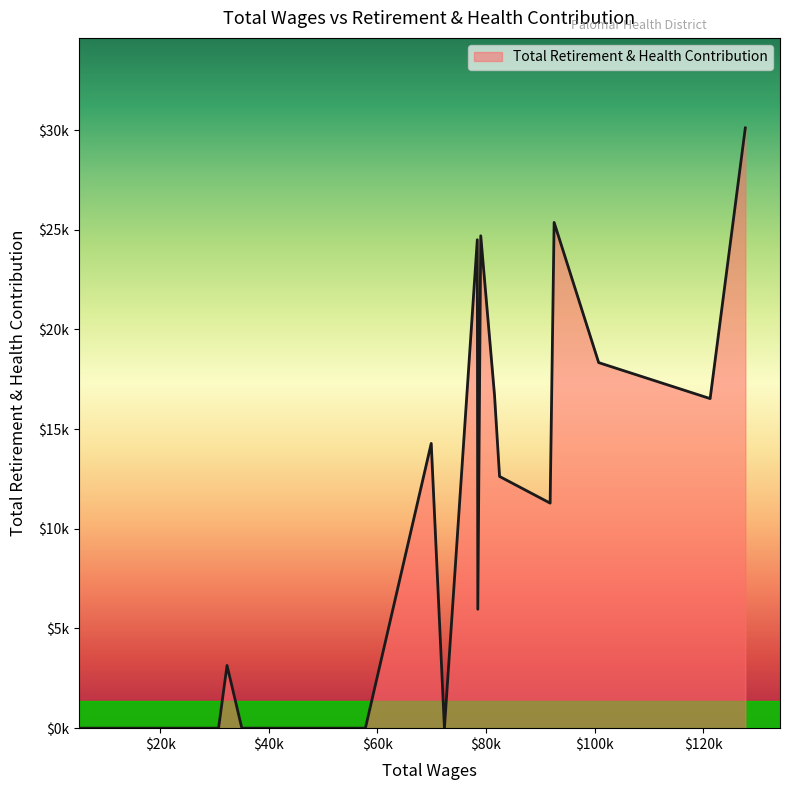

Does the chart display data point markers on the line(s)?

No